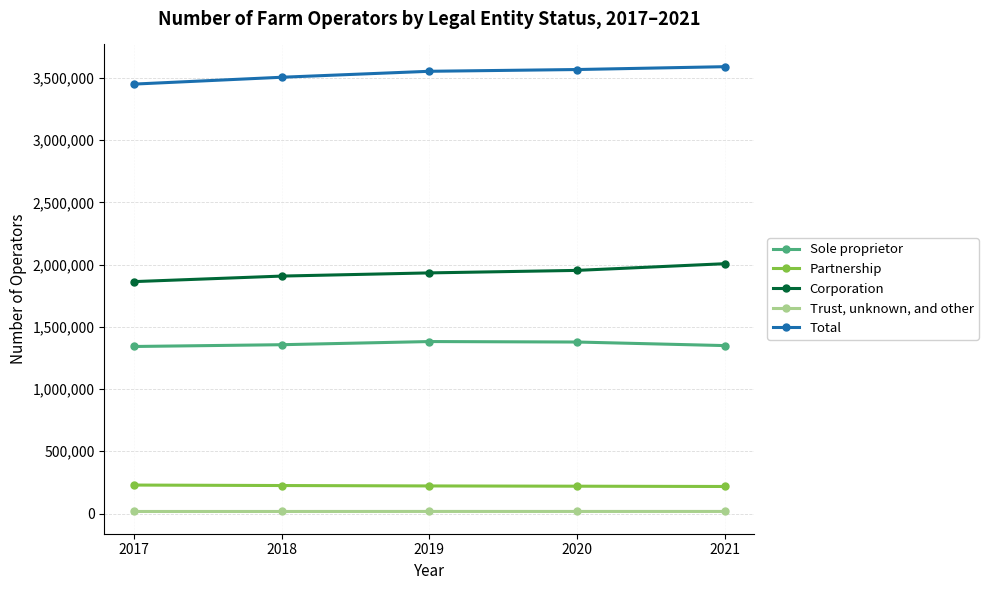

What is the difference between the second highest and second lowest values in the Corporation series?

45710